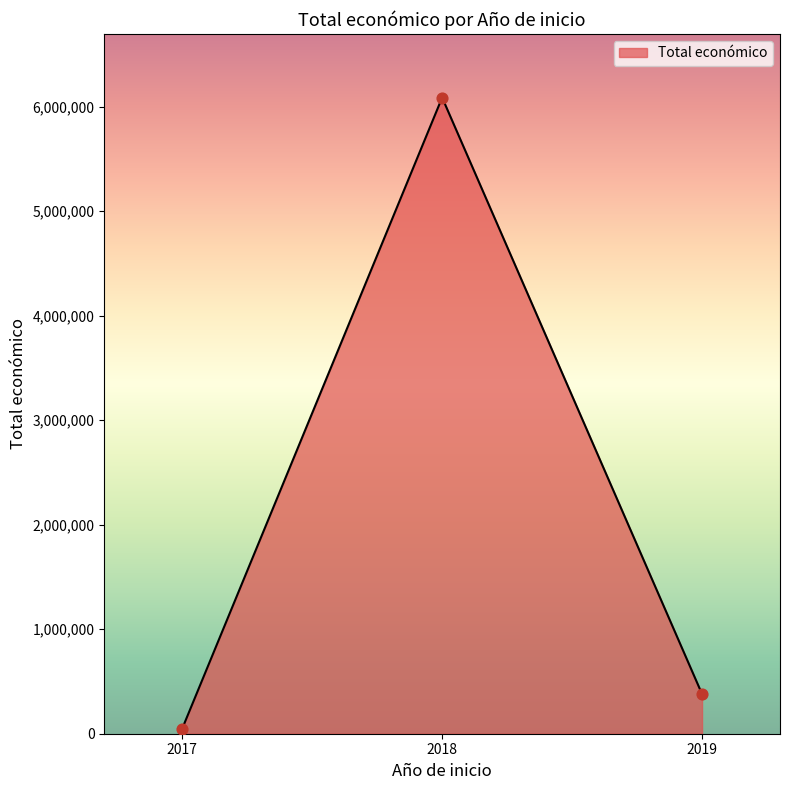

What is the ratio of the value at 2019 to the value at 2018?

0.1